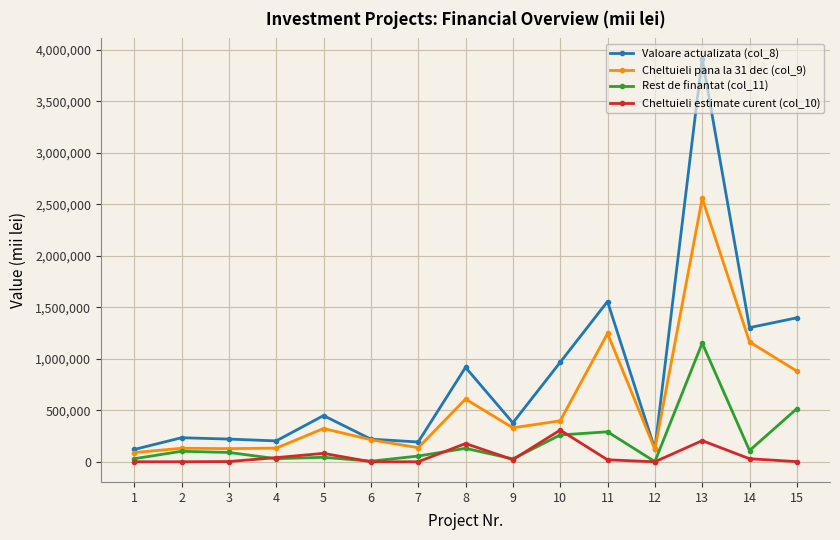

List the series in order of their overall mean, highest first.

Valoare actualizata (col_8), Cheltuieli pana la 31 dec (col_9), Rest de finantat (col_11), Cheltuieli estimate curent (col_10)